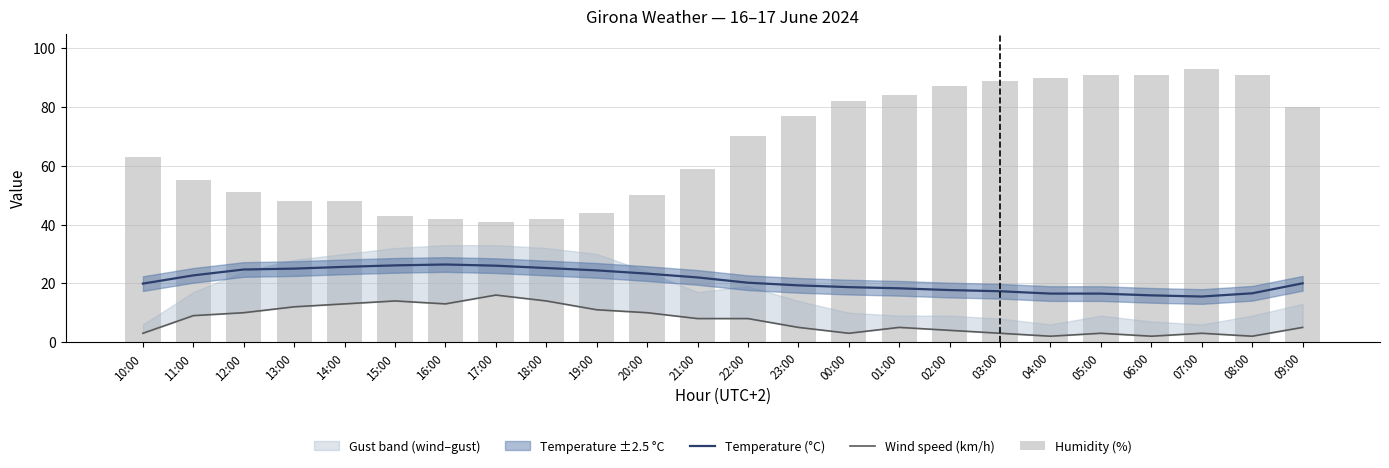

Rank the categories by Humidity (%) value from lowest to highest.

17:00, 16:00, 18:00, 15:00, 19:00, 13:00, 14:00, 20:00, 12:00, 11:00, 21:00, 10:00, 22:00, 23:00, 09:00, 00:00, 01:00, 02:00, 03:00, 04:00, 05:00, 06:00, 08:00, 07:00